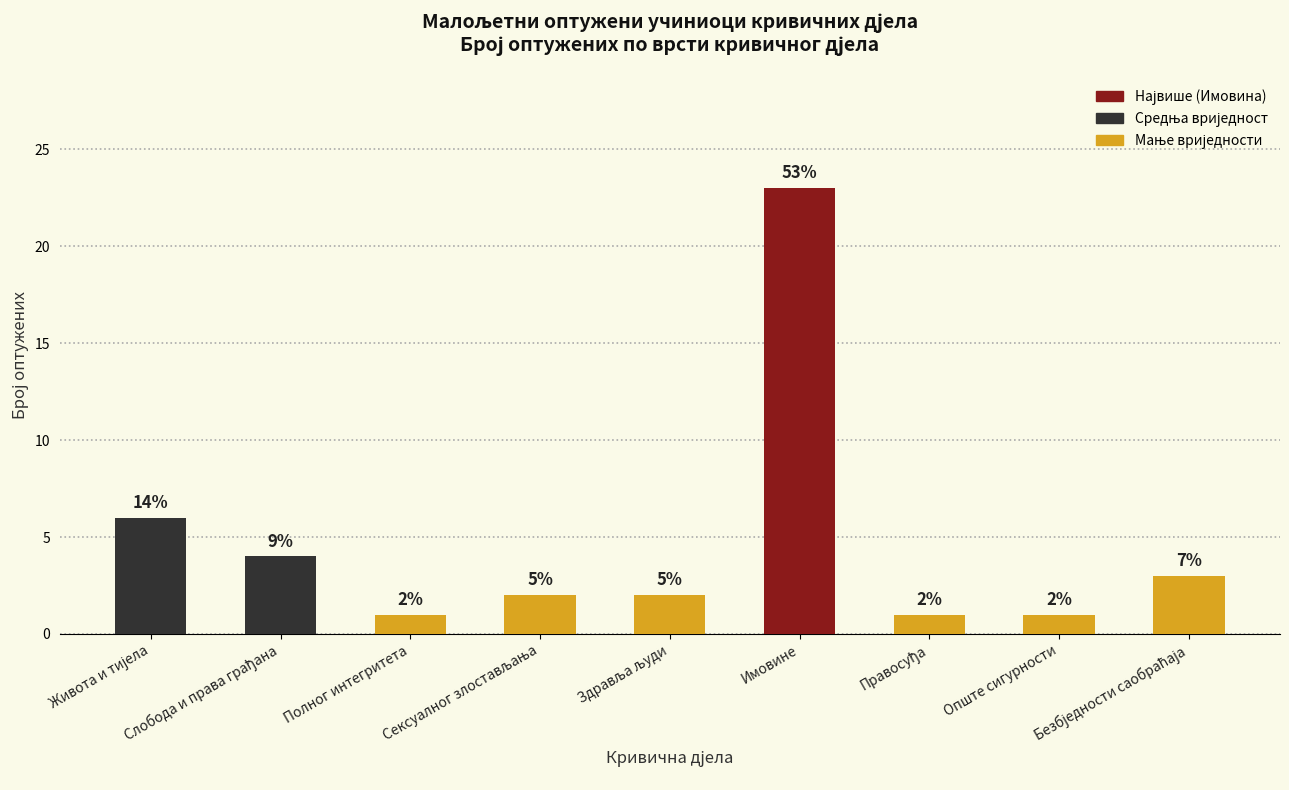

What is the difference between the values at Живота и тијела and Полног интегритета?

5